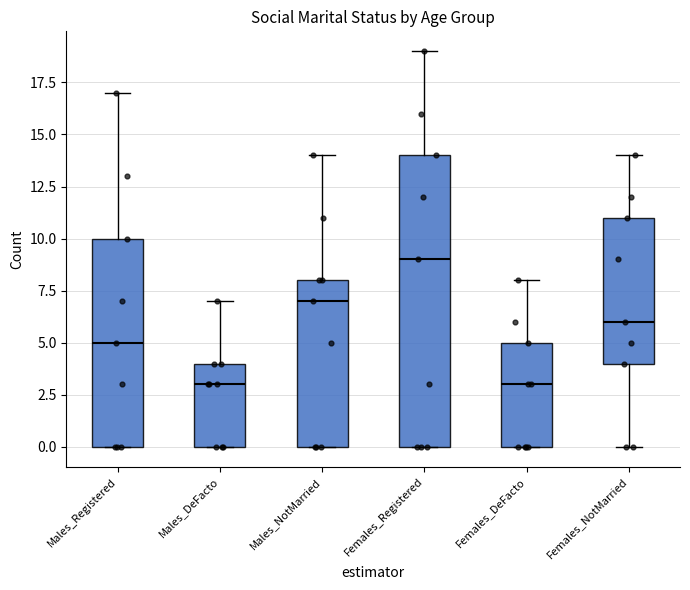

Reading left to right, transcribe this box plot: for each box, give where its median line is, the range the box spans, and where its two whiskers end, as read against the y-axis. The values are not printed on the chart, so give them approximately, as read against the axis.

Males_Registered: median 5, box 0 to 10, whiskers 0 to 17
Males_DeFacto: median 3, box 0 to 4, whiskers 0 to 7
Males_NotMarried: median 7, box 0 to 8, whiskers 0 to 14
Females_Registered: median 9, box 0 to 14, whiskers 0 to 19
Females_DeFacto: median 3, box 0 to 5, whiskers 0 to 8
Females_NotMarried: median 6, box 4 to 11, whiskers 0 to 14